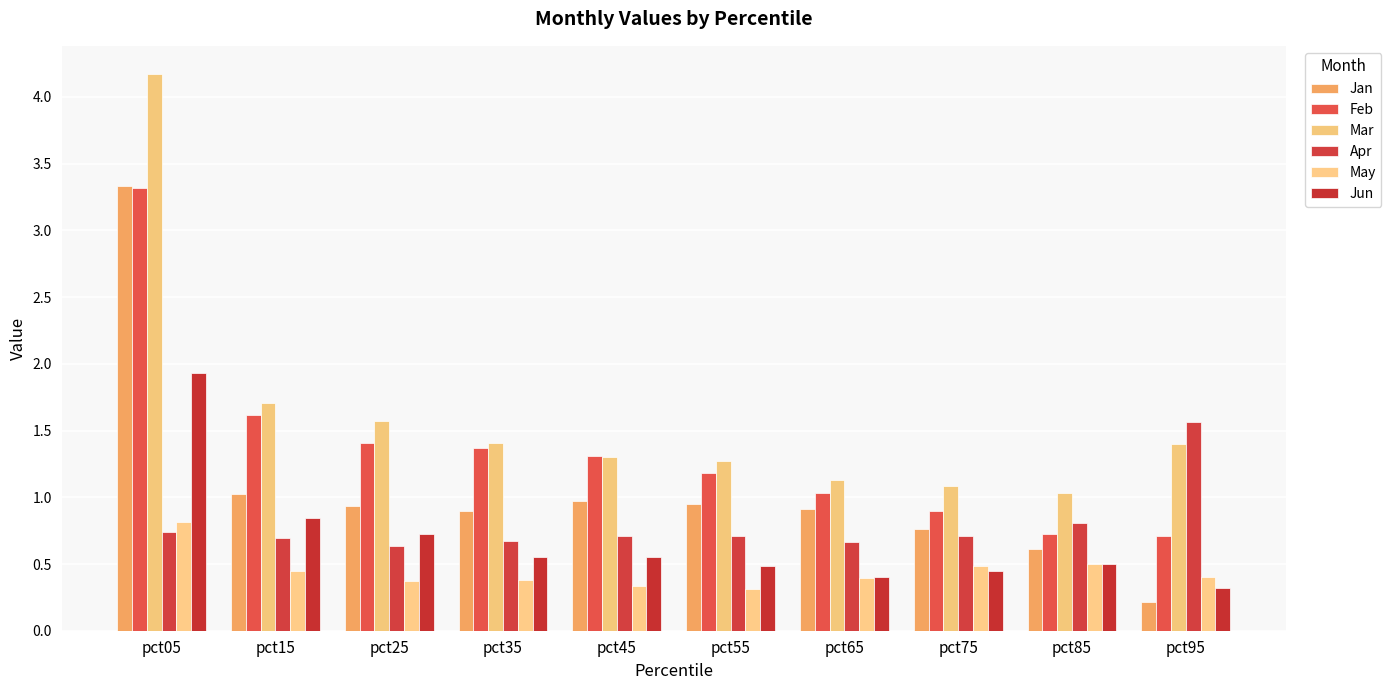

Which series has the largest total across all categories?

Mar